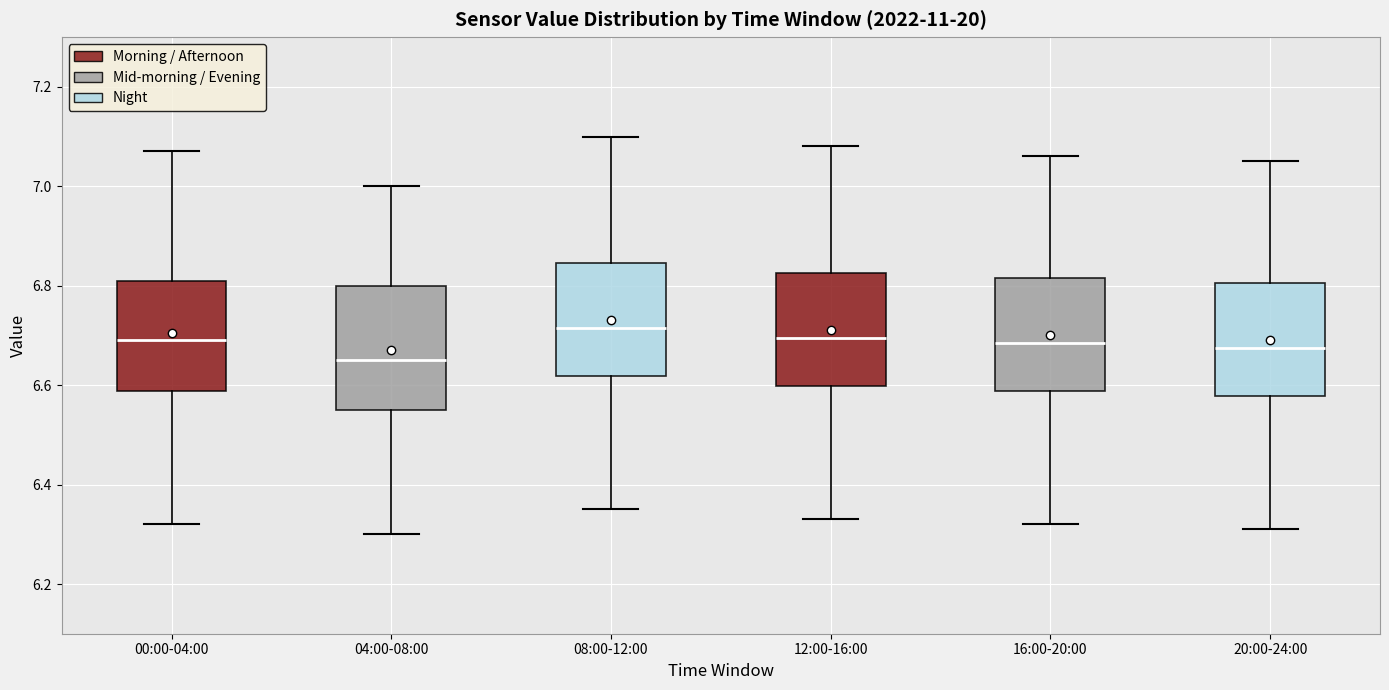

Where does the median line of the box for 12:00-16:00 sit on the y-axis? The values are not printed on the chart, so give them approximately, as read against the axis.

6.70